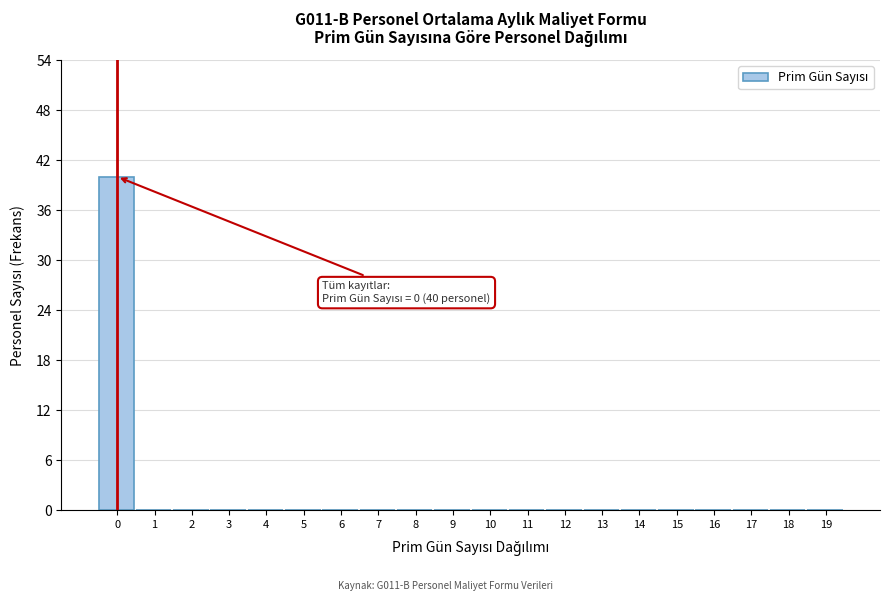

Reading left to right, transcribe all the data shown in this chart.

0=40	1=0	2=0	3=0	4=0	5=0	6=0	7=0	8=0	9=0	10=0	11=0	12=0	13=0	14=0	15=0	16=0	17=0	18=0	19=0